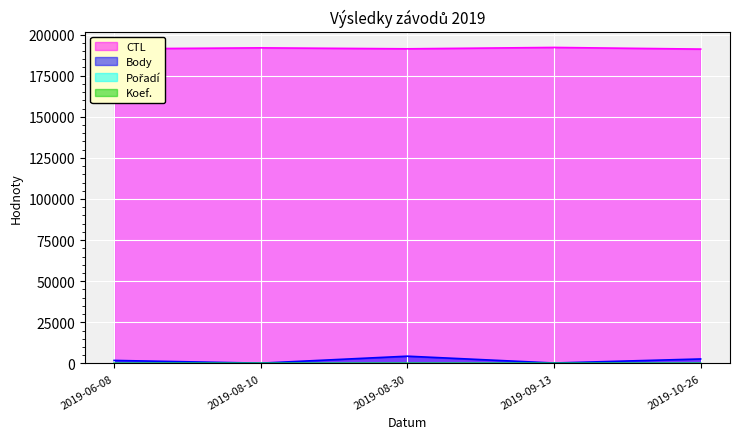

What is the total value across all series at 2019-09-13?

192418